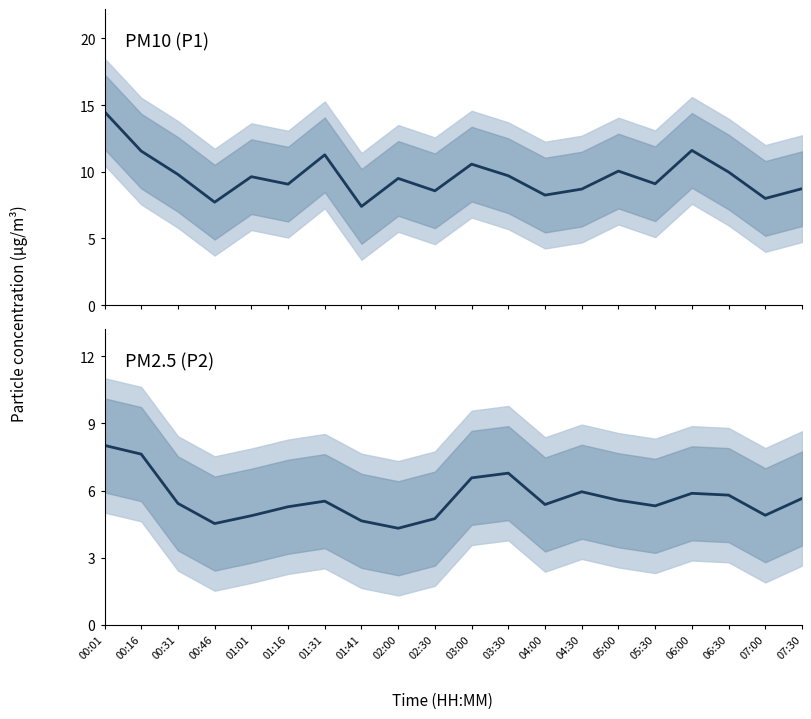

What is the value of the P2 point at the 16th from the left?

5.3